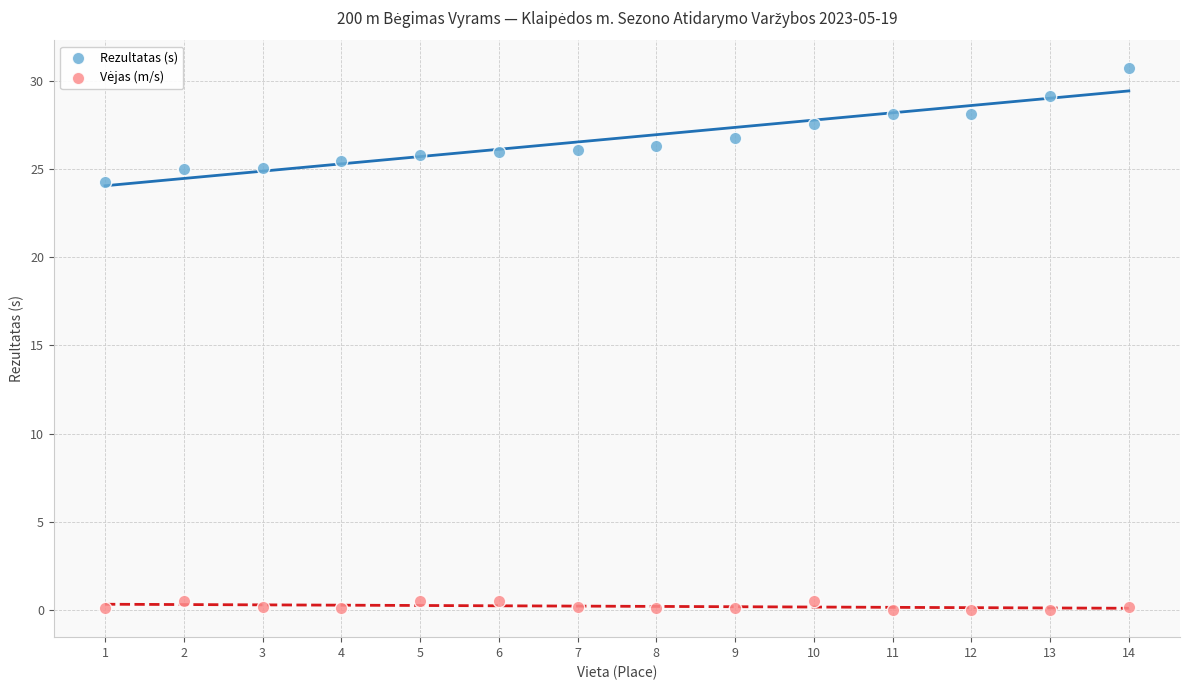

Which series reaches the maximum Y coordinate?

Rezultatas (s)